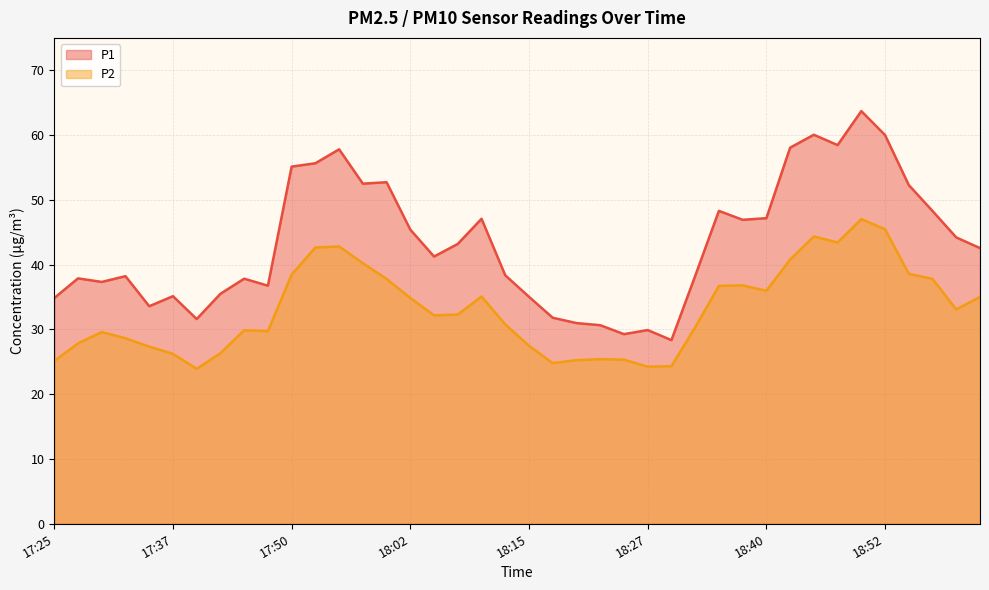

At 18:00, list the series in order from largest to smallest.

P1, P2